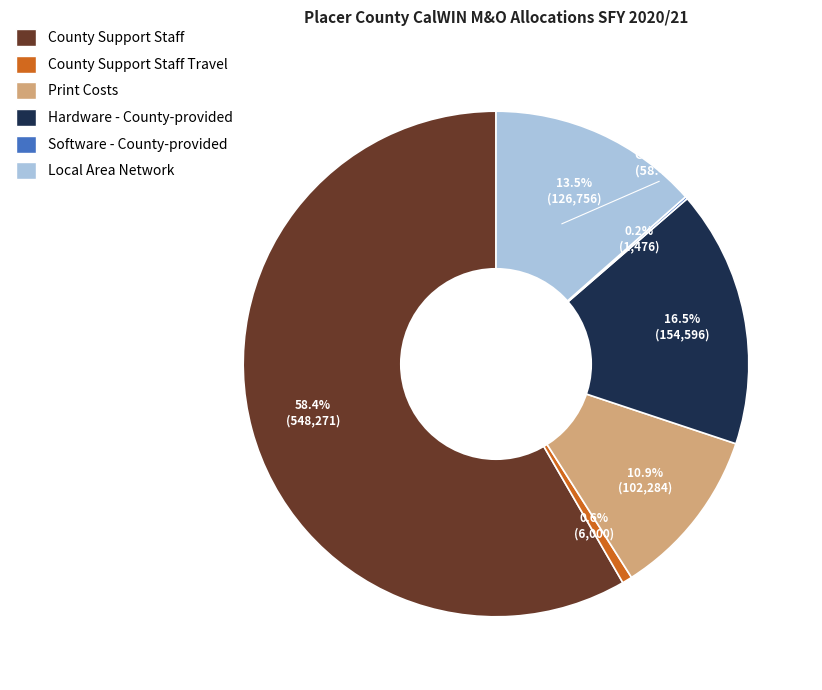

How many segments does this pie chart have?

6